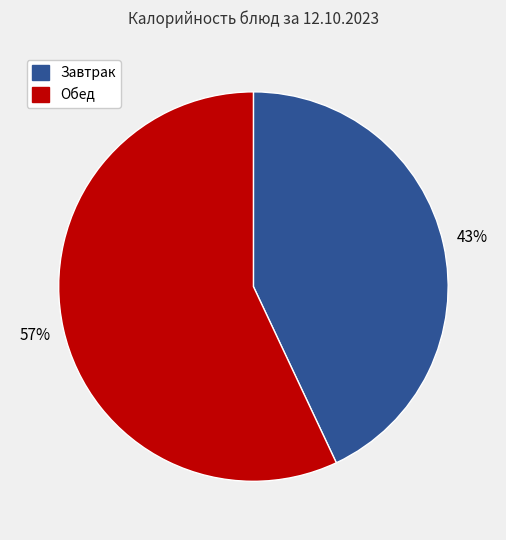

How many segments does this pie chart have?

2